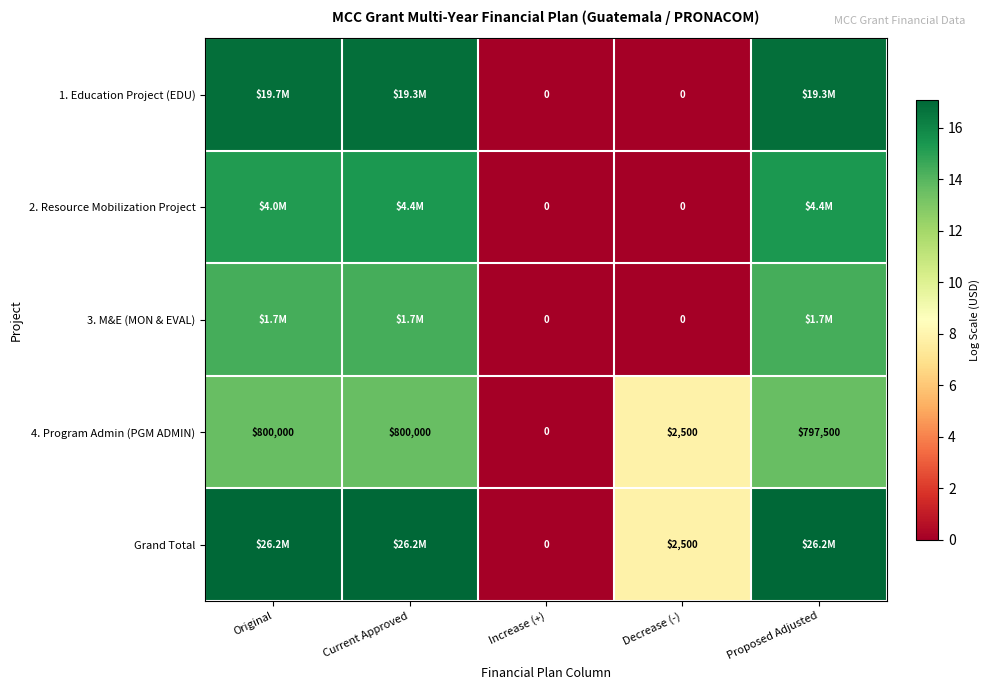

At which label does 4. Program Admin (PGM ADMIN) first exceed 797500?

Original